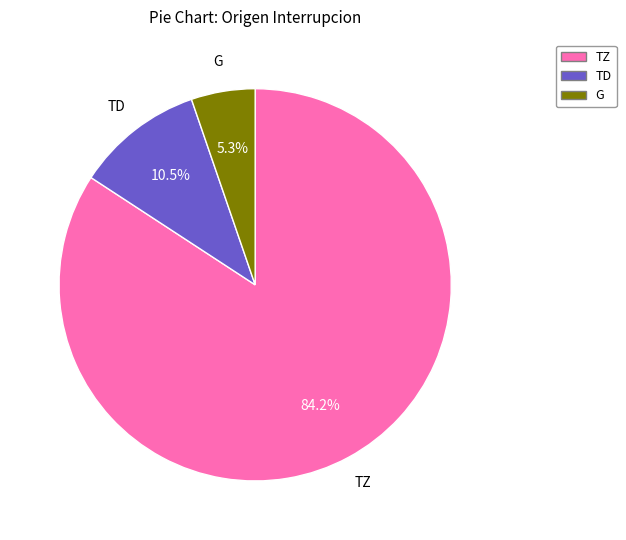

Is there a majority slice in this chart?

Yes